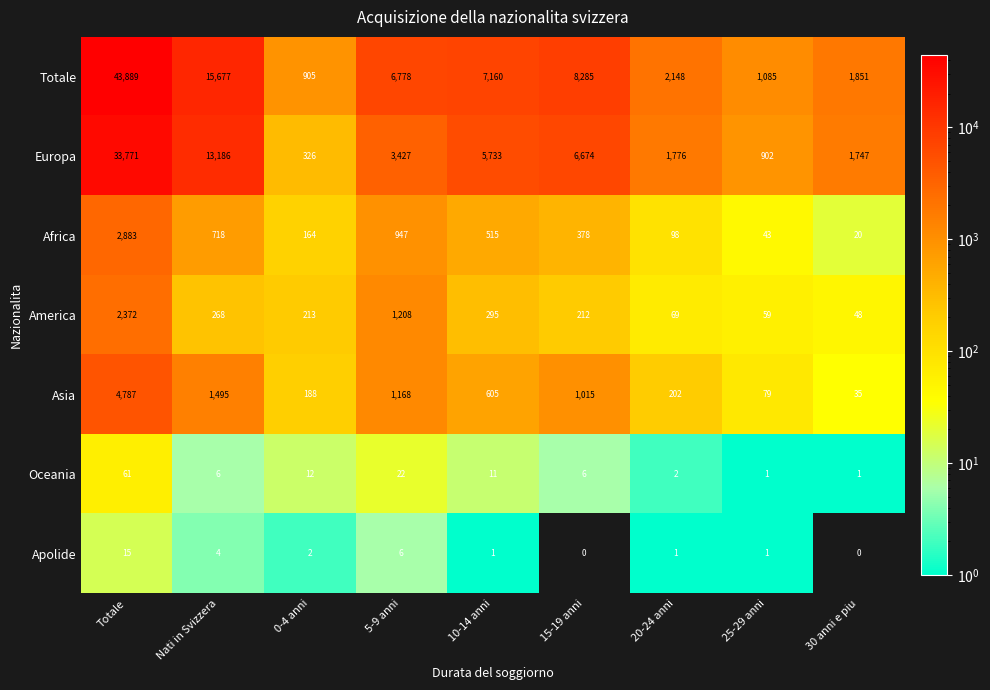

What is the difference between the highest and lowest values at 30 anni e piu?

1851